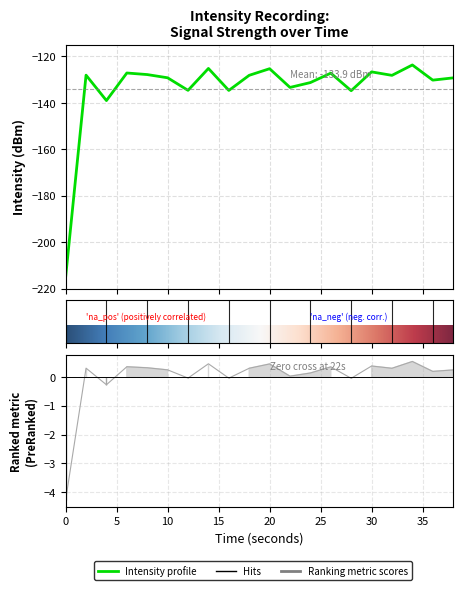

The chart shows a value of -4.3 at 0. True or false?

True